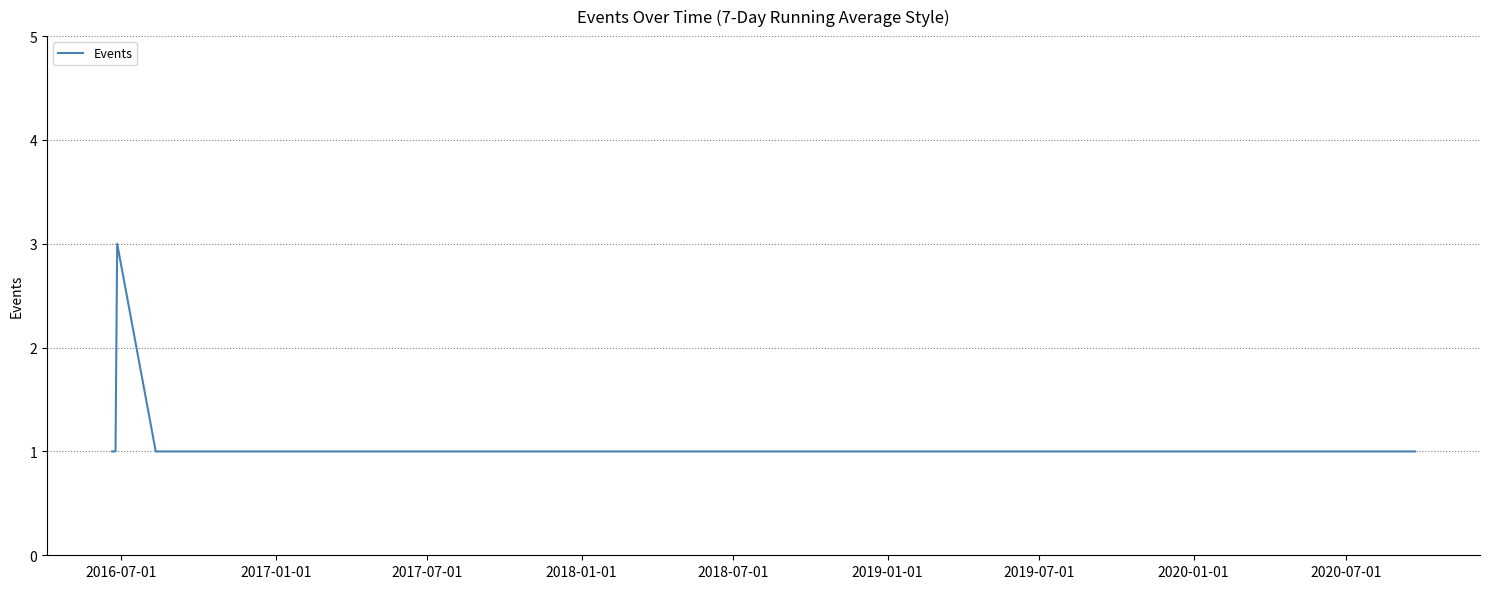

What is the greatest value displayed?

3